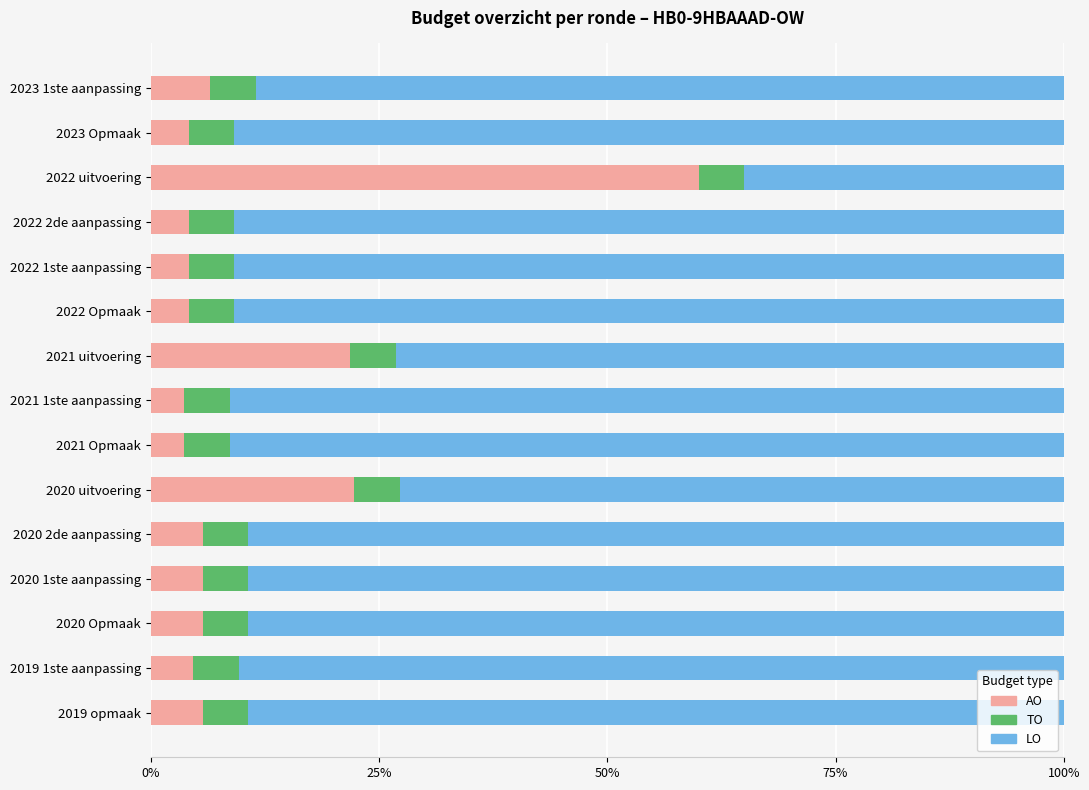

What is the minimum value for AO?

3.6